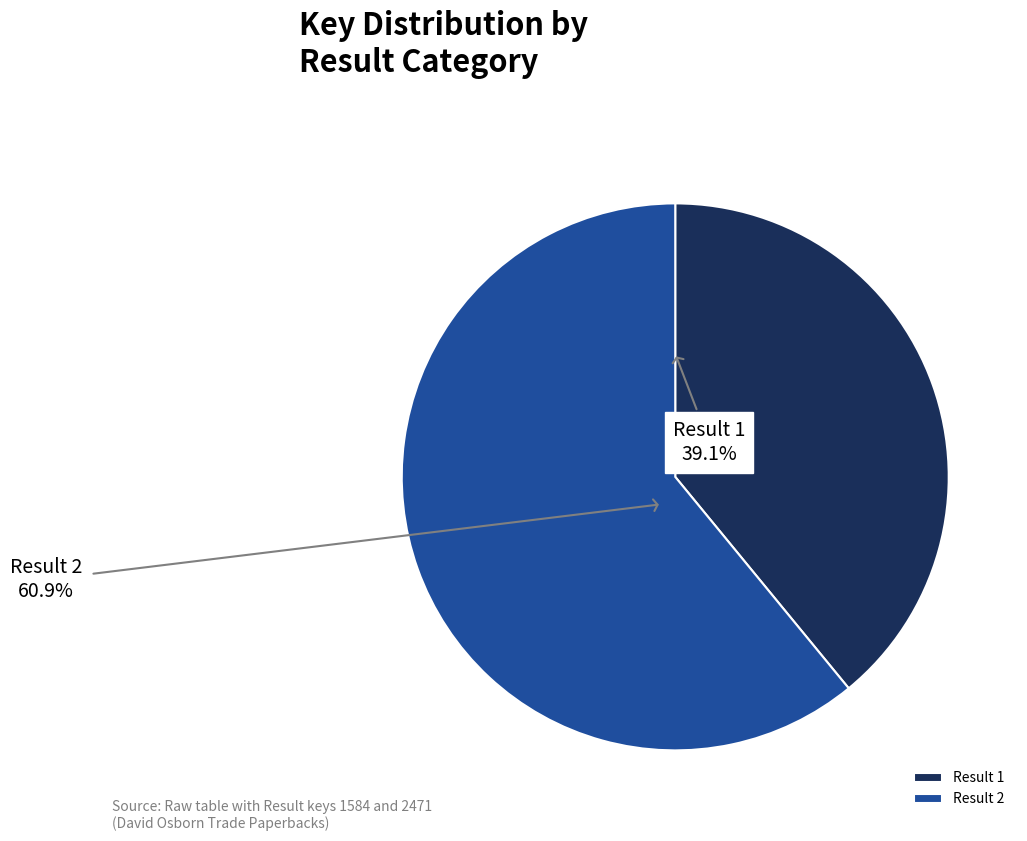

Rank the categories by value from lowest to highest.

Result 1, Result 2